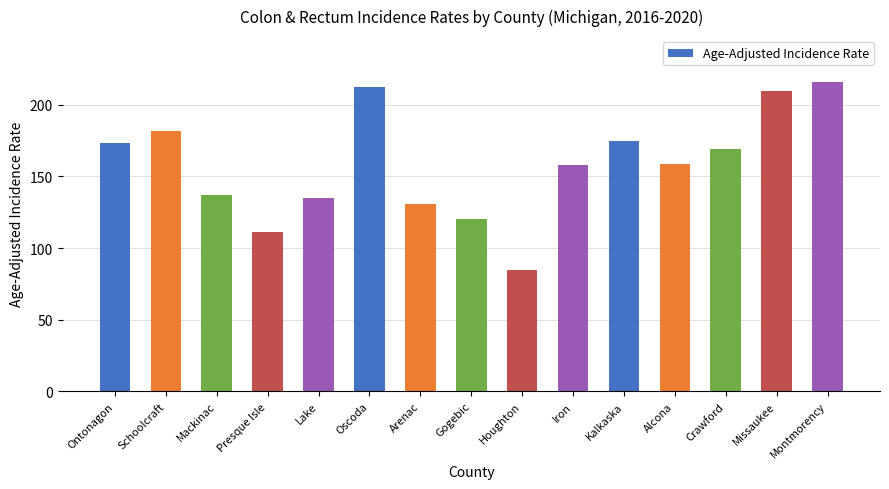

Which category has the lowest value across all series?

Houghton